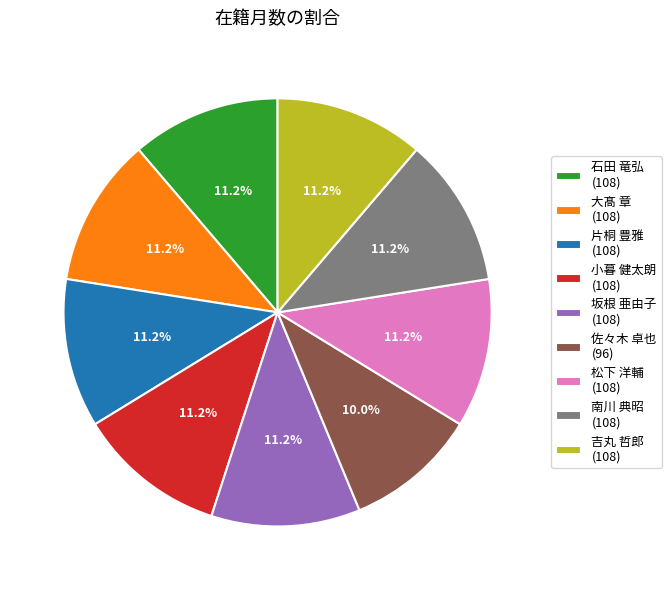

Approximately how many times larger is the value at 小暮 健太朗 (108) compared to 坂根 亜由子 (108)?

1.0